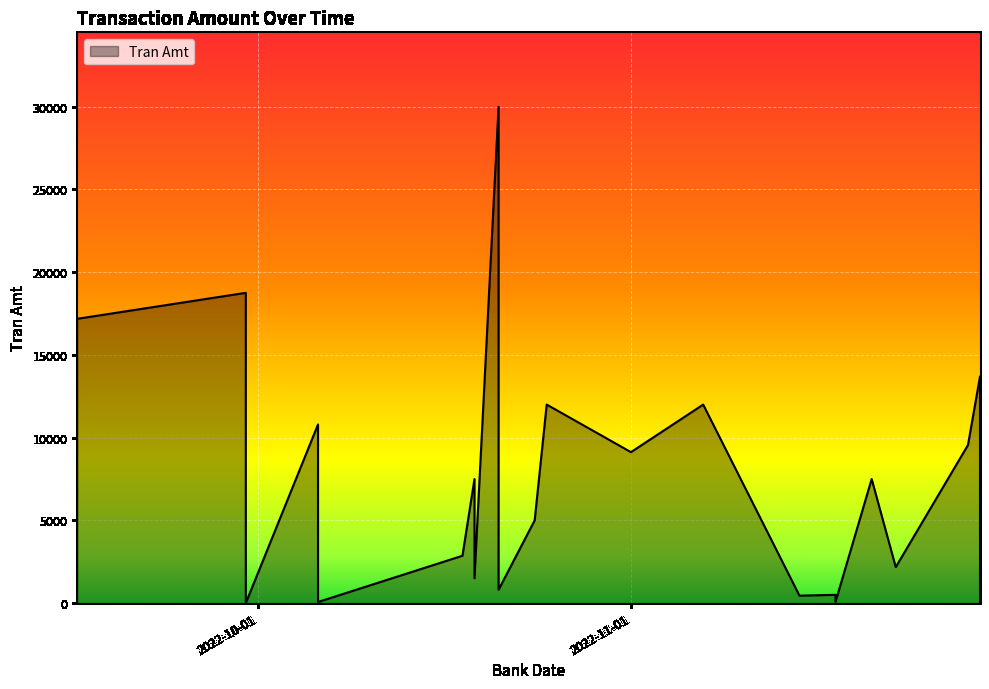

What is the ratio of the value at 2022-10-25 to the value at 2022-11-30?

0.9